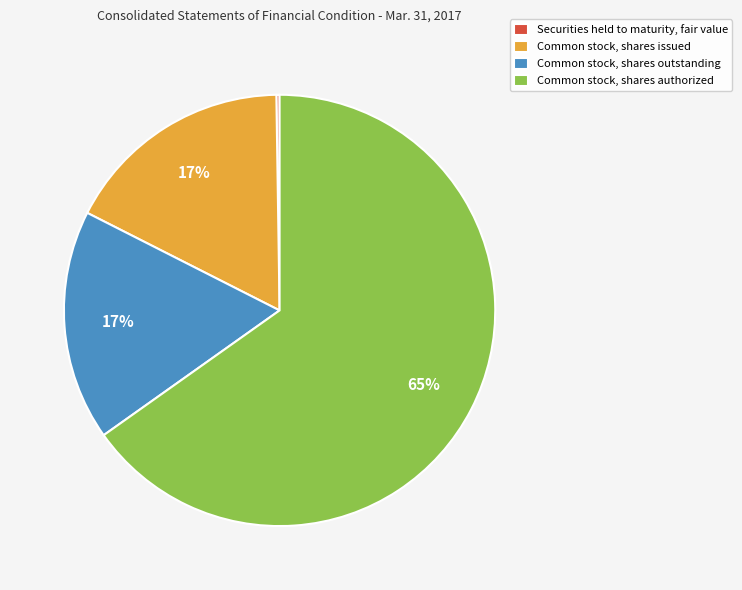

Is it true that Common stock, shares authorized is 52% of the pie?

False